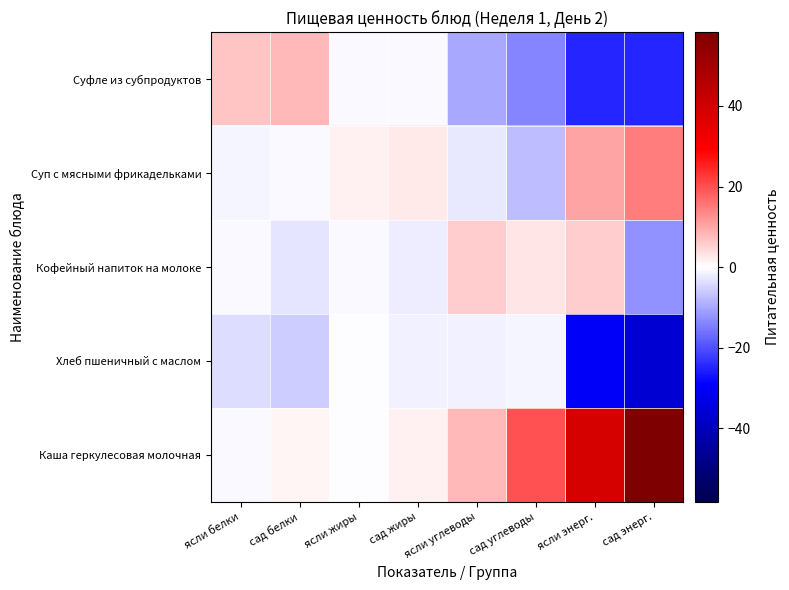

Reading right to left, extract all data points from this chart.

Каша геркулесовая молочная: сад энерг.=58.4	ясли энерг.=38.5	сад углеводы=20.0	ясли углеводы=8.1	сад жиры=1.5	ясли жиры=-0.3	сад белки=1.3	ясли белки=-0.8
Хлеб пшеничный с маслом: сад энерг.=-36.0	ясли энерг.=-29.7	сад углеводы=-1.3	ясли углеводы=-1.4	сад жиры=-1.4	ясли жиры=-0.1	сад белки=-5.6	ясли белки=-3.8
Кофейный напиток на молоке: сад энерг.=-12.6	ясли энерг.=5.7	сад углеводы=2.9	ясли углеводы=5.7	сад жиры=-1.9	ясли жиры=-0.8	сад белки=-3.2	ясли белки=-0.8
Суп с мясными фрикадельками: сад энерг.=15.0	ясли энерг.=10.3	сад углеводы=-7.4	ясли углеводы=-2.7	сад жиры=2.4	ясли жиры=1.8	сад белки=-0.7	ясли белки=-1.3
Суфле из субпродуктов: сад энерг.=-24.6	ясли энерг.=-24.9	сад углеводы=-14.0	ясли углеводы=-9.6	сад жиры=-0.5	ясли жиры=-0.6	сад белки=8.1	ясли белки=6.7